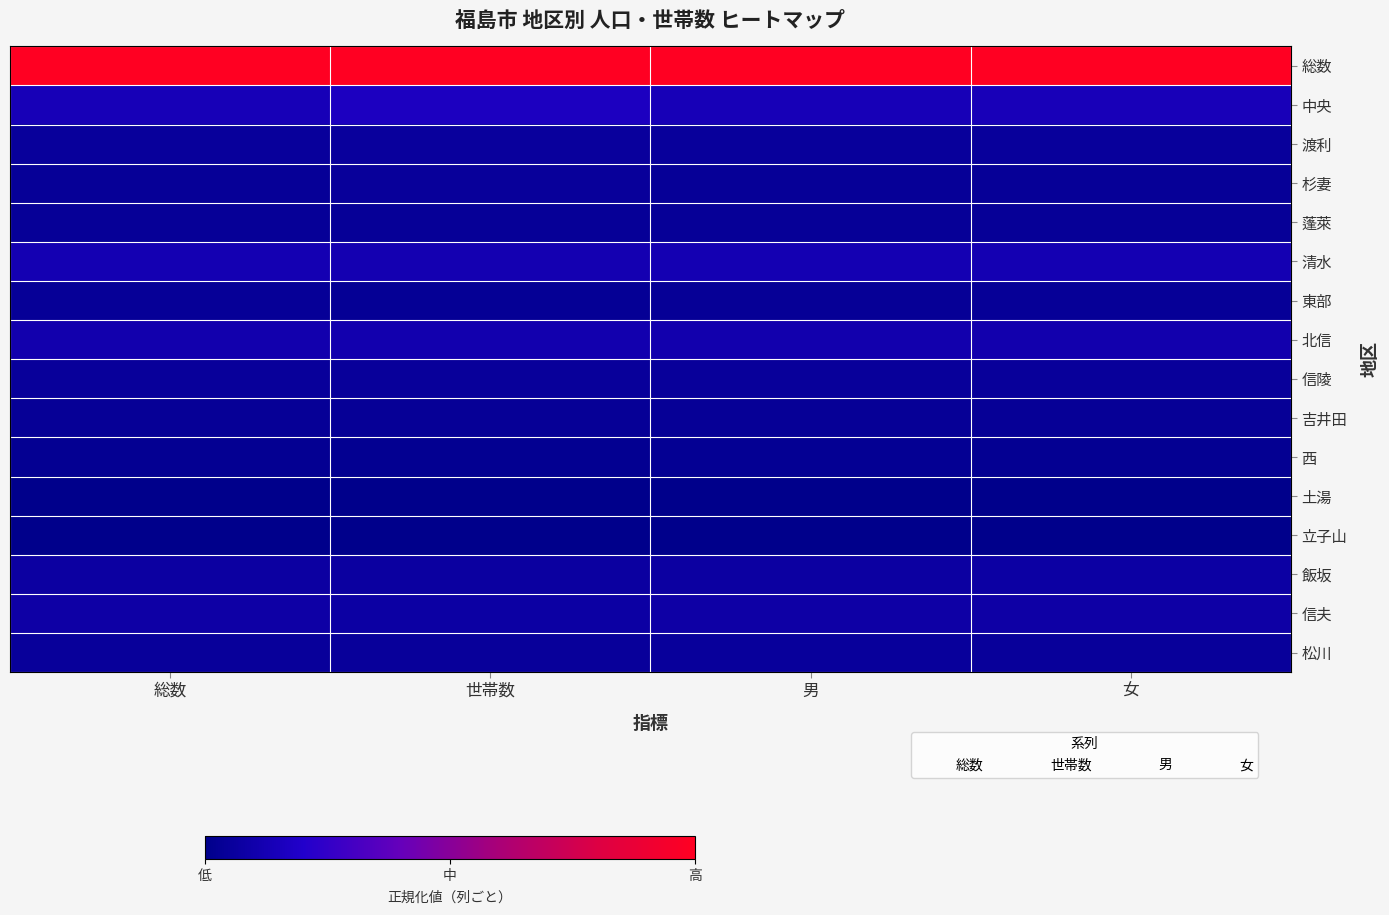

How many data points does each series have?

4